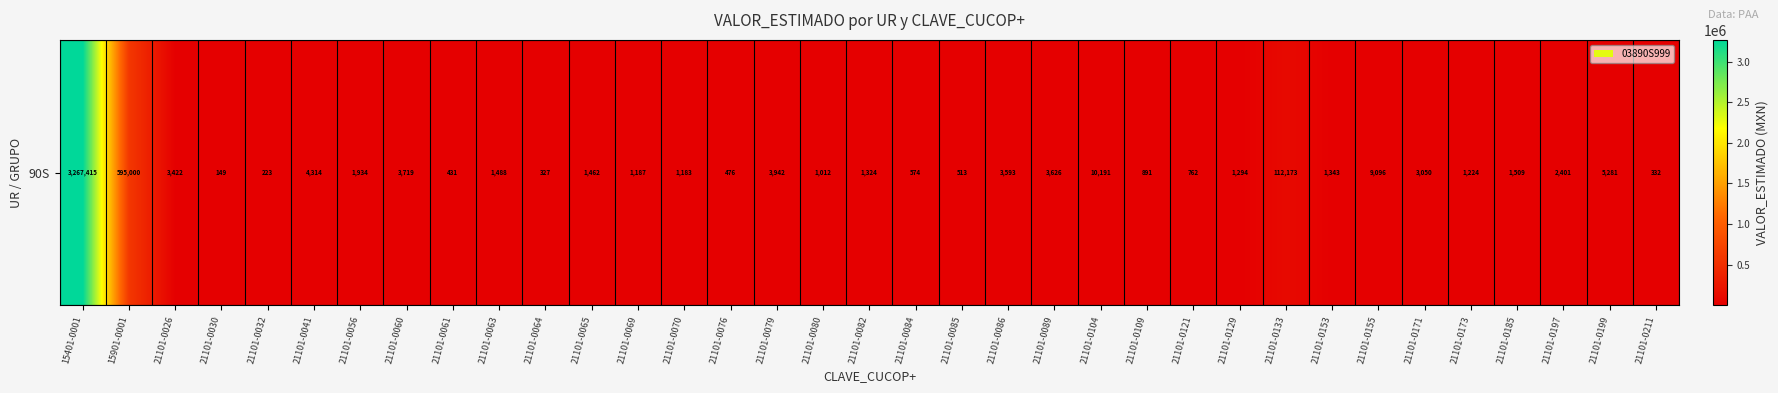

How many data points are less than 1462?

17